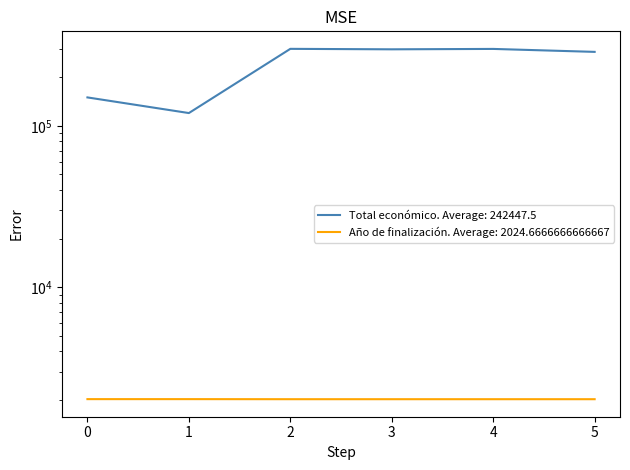

The Año de finalización series shows 2024 at 2. True or false?

True